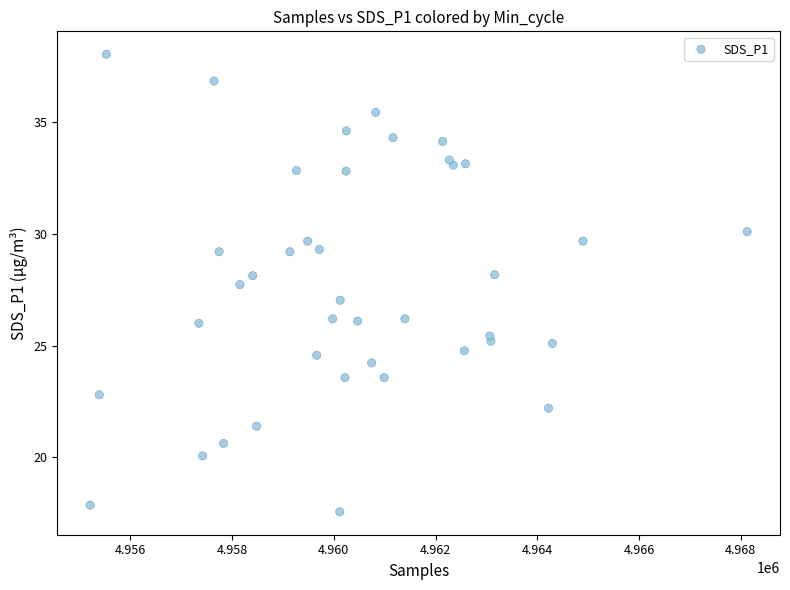

What is the range of X values (max minus min)?

12917.0